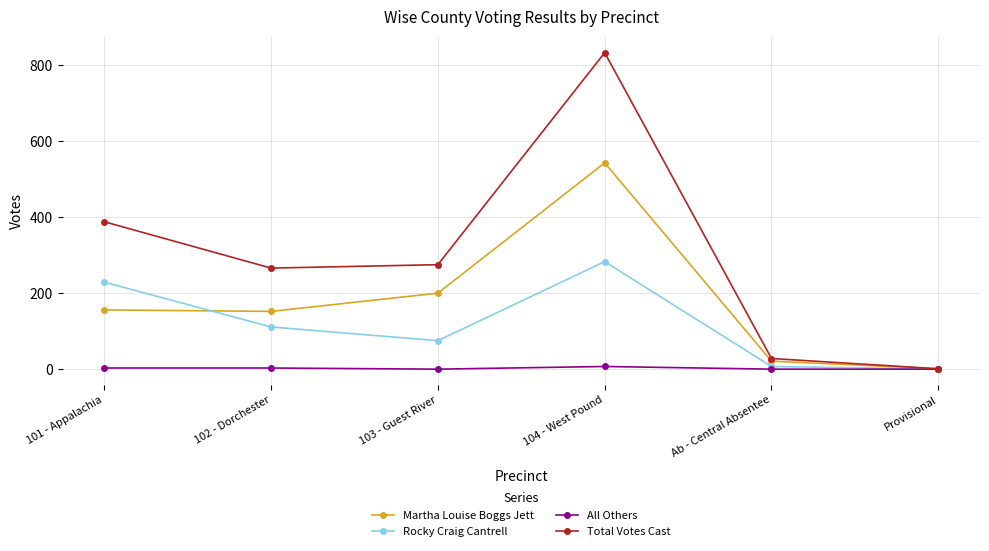

The value of Martha Louise Boggs Jett at 103 - Guest River is 138. True or false?

False